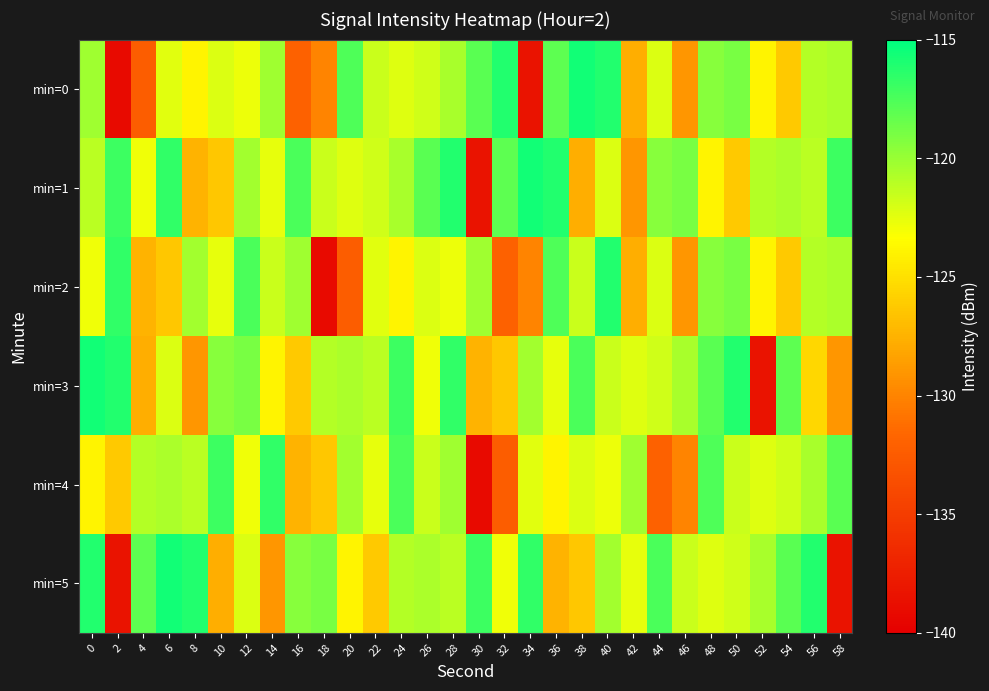

Reading left to right, list all the values displayed in this chart.

min=0: 0=-120.2	2=-139.1	4=-132.3	6=-122.3	8=-123.9	10=-122.2	12=-122.8	14=-120.2	16=-132.0	18=-130.0	20=-117.6	22=-121.6	24=-122.3	26=-121.8	28=-120.5	30=-118.0	32=-116.2	34=-138.4	36=-118.1	38=-115.7	40=-116.1	42=-127.7	44=-122.1	46=-129.1	48=-119.5	50=-119.0	52=-123.9	54=-126.2	56=-120.9	58=-120.6
min=1: 0=-121.1	2=-117.0	4=-122.9	6=-116.6	8=-127.5	10=-126.3	12=-120.4	14=-122.6	16=-117.5	18=-121.6	20=-122.3	22=-121.8	24=-120.5	26=-118.0	28=-116.2	30=-138.4	32=-118.1	34=-115.7	36=-116.1	38=-127.7	40=-122.1	42=-129.1	44=-119.5	46=-119.0	48=-123.9	50=-126.2	52=-120.9	54=-120.6	56=-121.1	58=-117.0
min=2: 0=-122.9	2=-116.6	4=-127.5	6=-126.3	8=-120.4	10=-122.6	12=-117.5	14=-121.6	16=-120.2	18=-139.1	20=-132.3	22=-122.3	24=-123.9	26=-122.2	28=-122.8	30=-120.2	32=-132.0	34=-130.0	36=-117.6	38=-121.6	40=-116.1	42=-127.7	44=-122.1	46=-129.1	48=-119.5	50=-119.0	52=-123.9	54=-126.2	56=-120.9	58=-120.6
min=3: 0=-115.7	2=-116.1	4=-127.7	6=-122.1	8=-129.1	10=-119.5	12=-119.0	14=-123.9	16=-126.2	18=-120.9	20=-120.6	22=-121.1	24=-117.0	26=-122.9	28=-116.6	30=-127.5	32=-126.3	34=-120.4	36=-122.6	38=-117.5	40=-121.6	42=-122.3	44=-121.8	46=-120.5	48=-118.0	50=-116.2	52=-138.4	54=-118.1	56=-125.5	58=-129.0
min=4: 0=-123.9	2=-126.2	4=-120.9	6=-120.6	8=-121.1	10=-117.0	12=-122.9	14=-116.6	16=-127.5	18=-126.3	20=-120.4	22=-122.6	24=-117.5	26=-121.6	28=-120.2	30=-139.1	32=-132.3	34=-122.3	36=-123.9	38=-122.2	40=-122.8	42=-120.2	44=-132.0	46=-130.0	48=-117.6	50=-121.6	52=-122.3	54=-121.8	56=-120.5	58=-118.0
min=5: 0=-116.2	2=-138.4	4=-118.1	6=-115.7	8=-116.1	10=-127.7	12=-122.1	14=-129.1	16=-119.5	18=-119.0	20=-123.9	22=-126.2	24=-120.9	26=-120.6	28=-121.1	30=-117.0	32=-122.9	34=-116.6	36=-127.5	38=-126.3	40=-120.4	42=-122.6	44=-117.5	46=-121.6	48=-122.3	50=-121.8	52=-120.5	54=-118.0	56=-116.2	58=-138.4